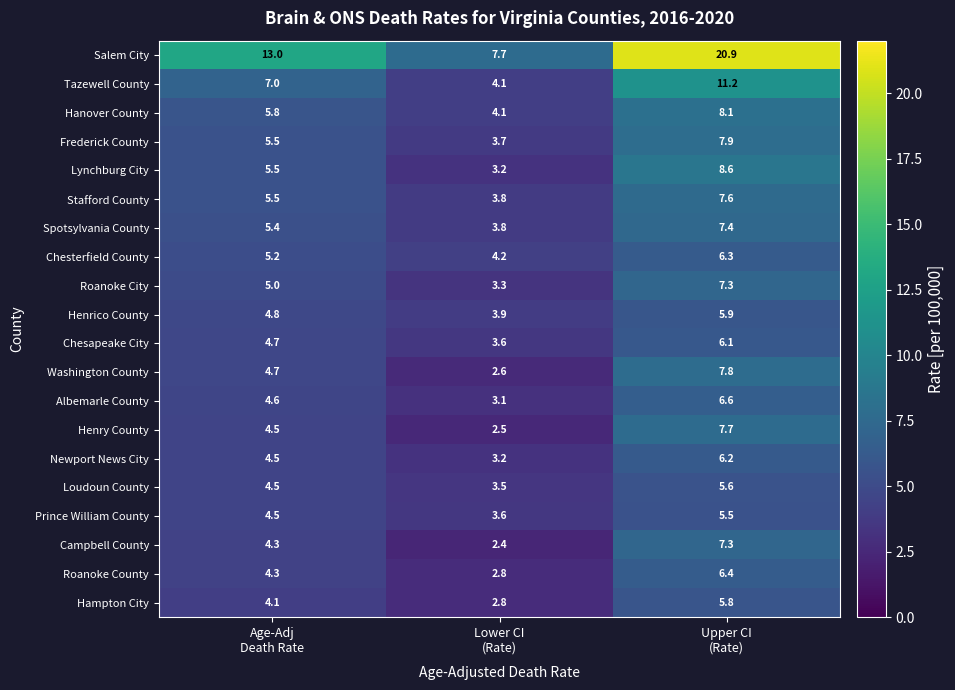

Which series changed the most between Lower CI
(Rate) and Upper CI
(Rate)?

Salem City